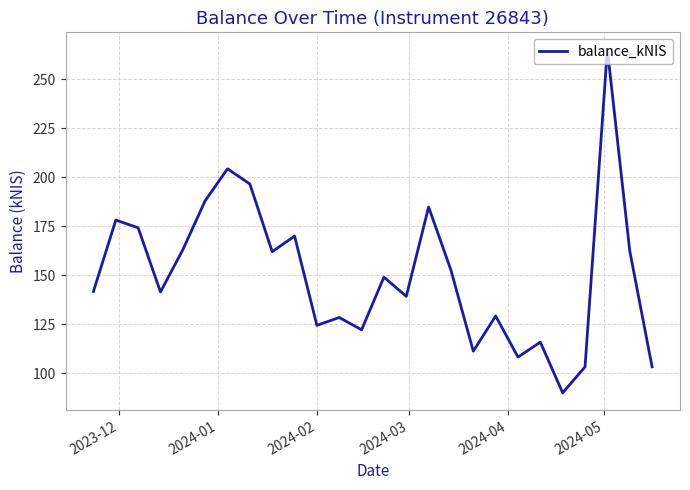

What is the difference between the maximum and minimum values?

175.4